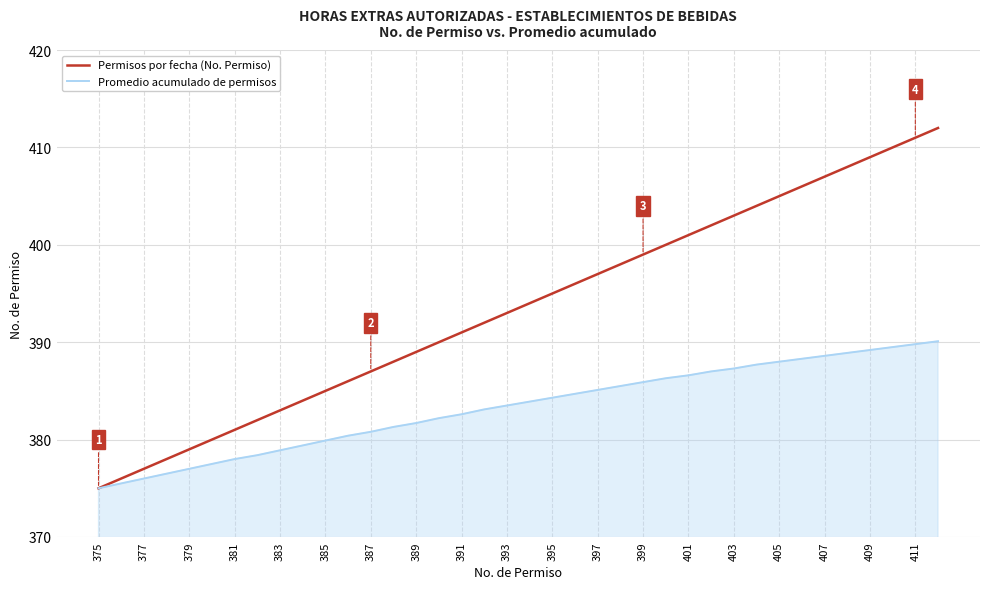

Does the chart display data point markers on the line(s)?

No